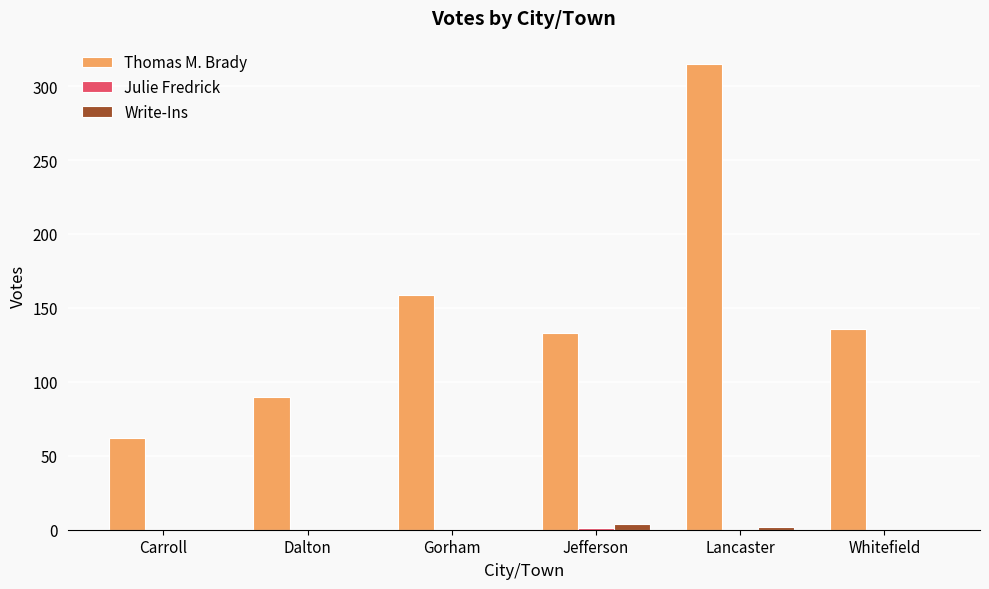

Which series has the largest range (max minus min)?

Thomas M. Brady